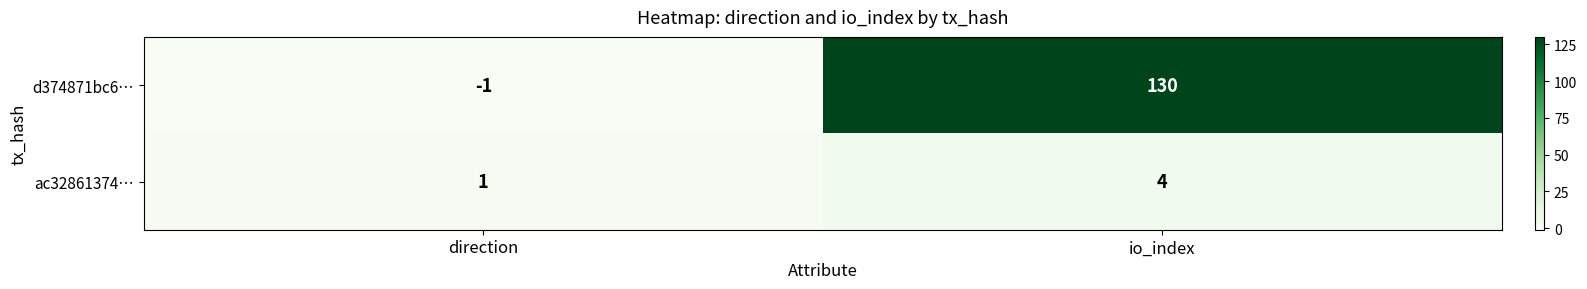

What is the maximum value for ac32861374…?

4